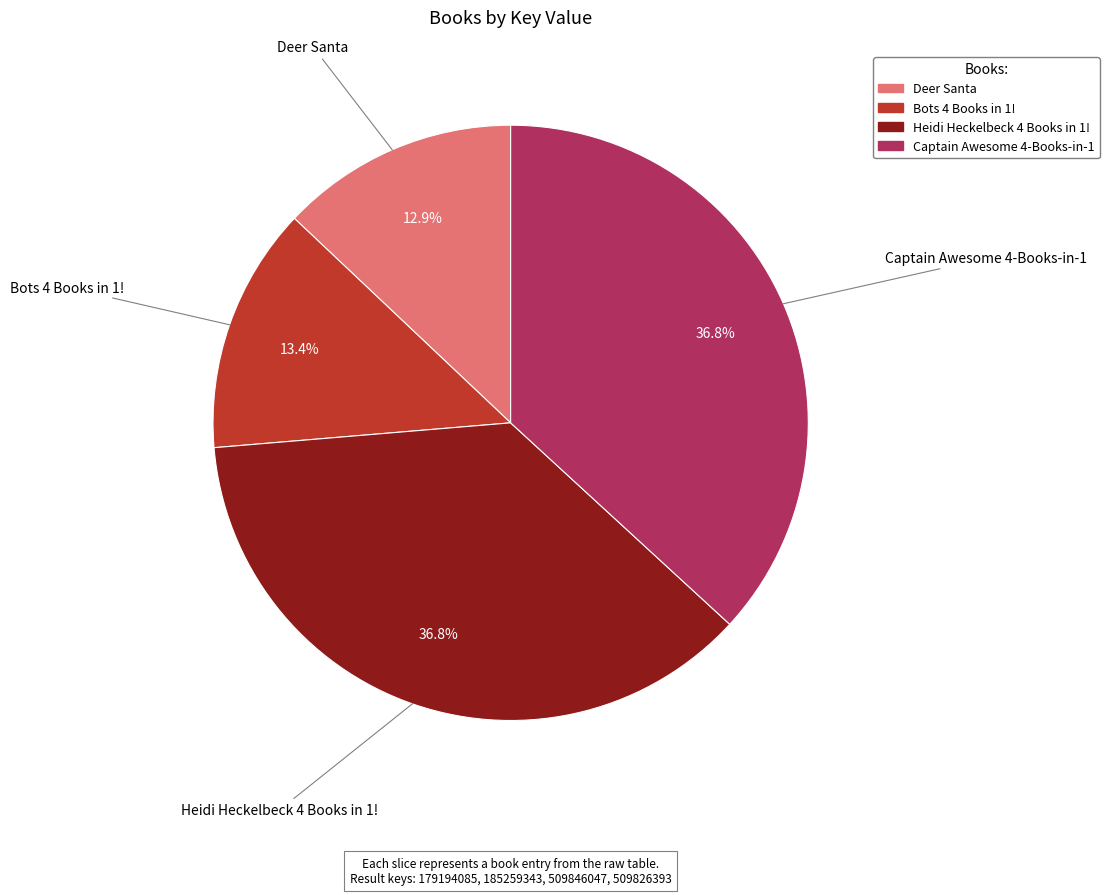

Is there any slice that represents more than half of the pie?

No